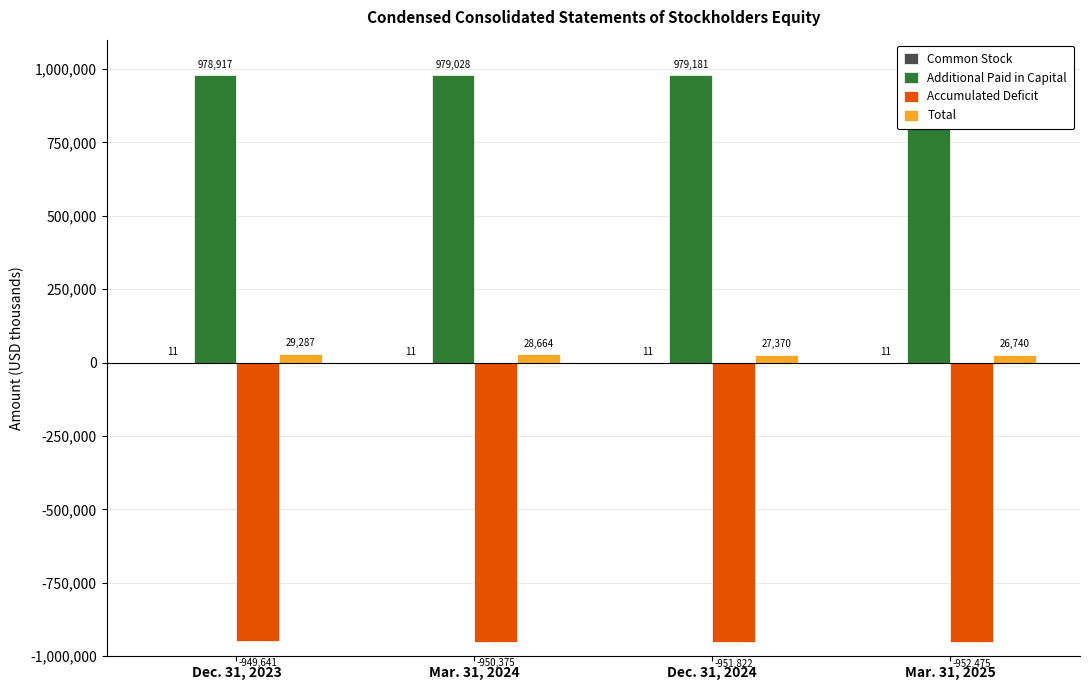

How many groups of bars are there?

4